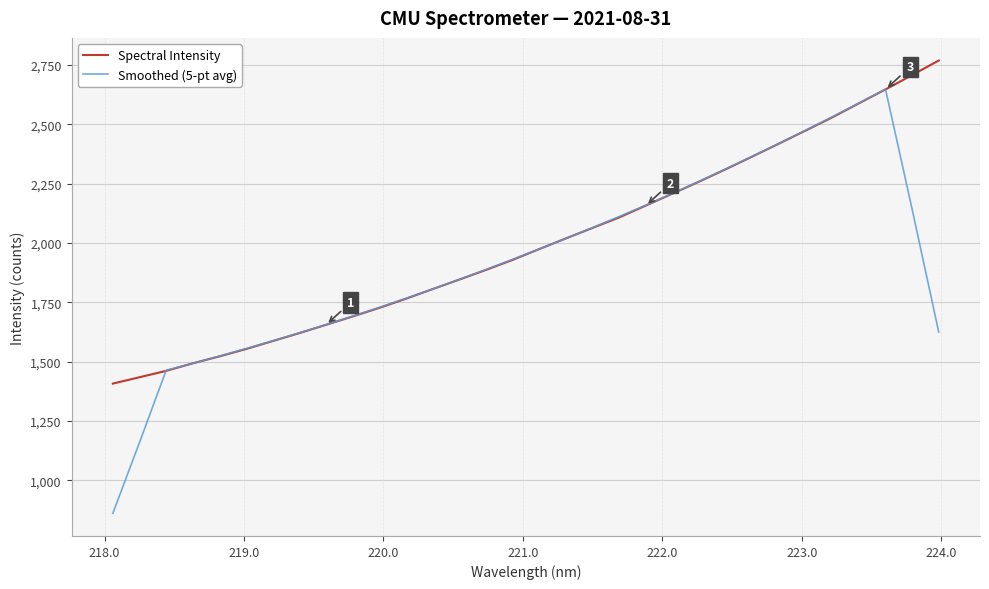

Which series has the largest range (max minus min)?

Smoothed (5-pt avg)